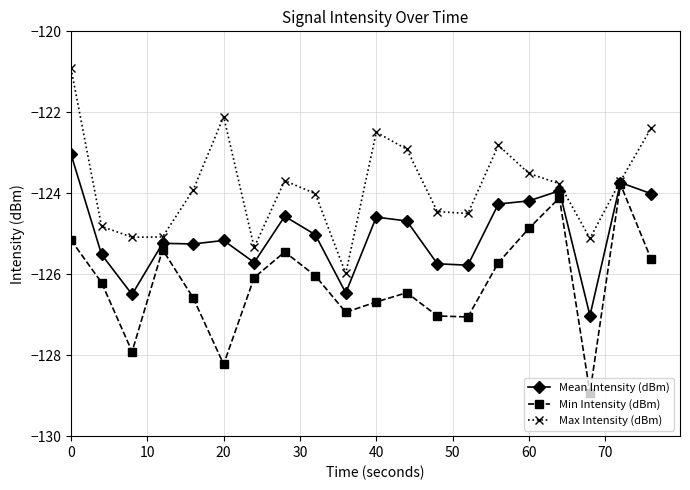

Which series has the largest total across all categories?

Max Intensity (dBm)